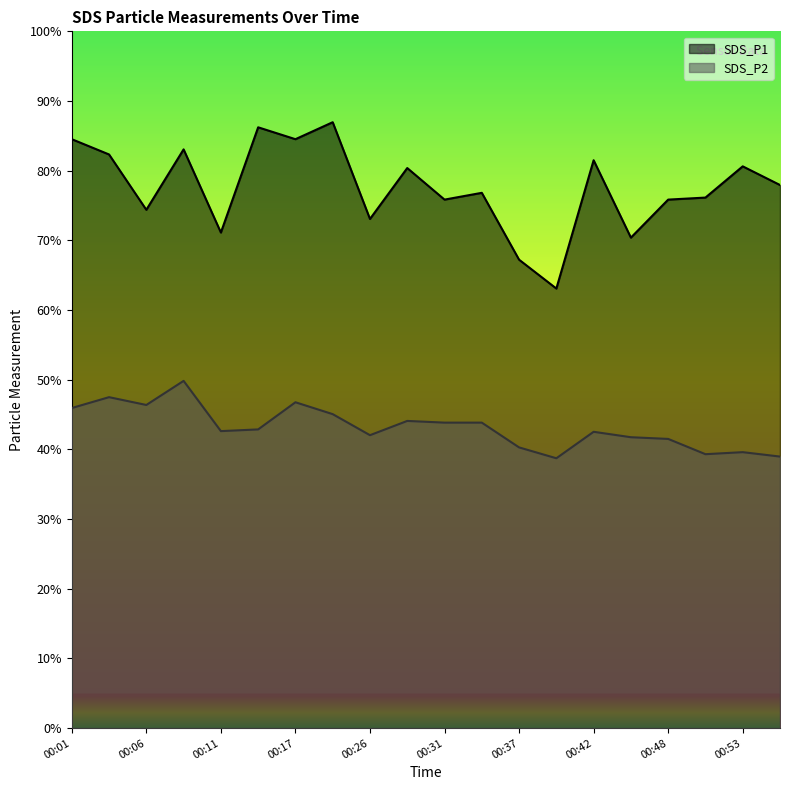

Which series has the widest spread of values?

SDS_P1